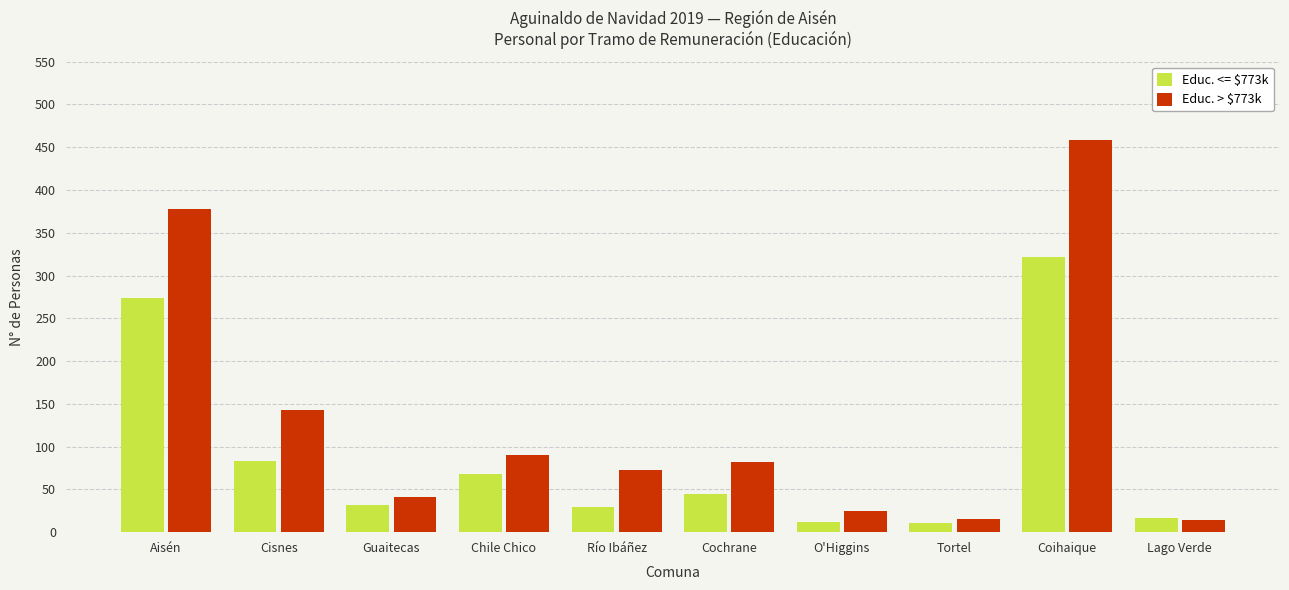

What is the label of the 10th bar from the right?

Aisén